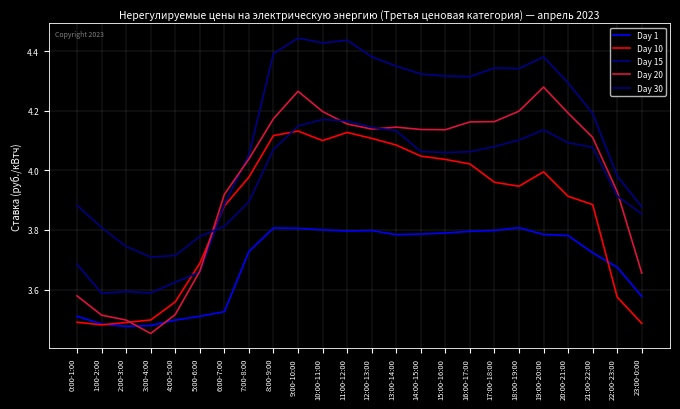

Between 13:00-14:00 and 8:00-9:00, which is larger?

8:00-9:00